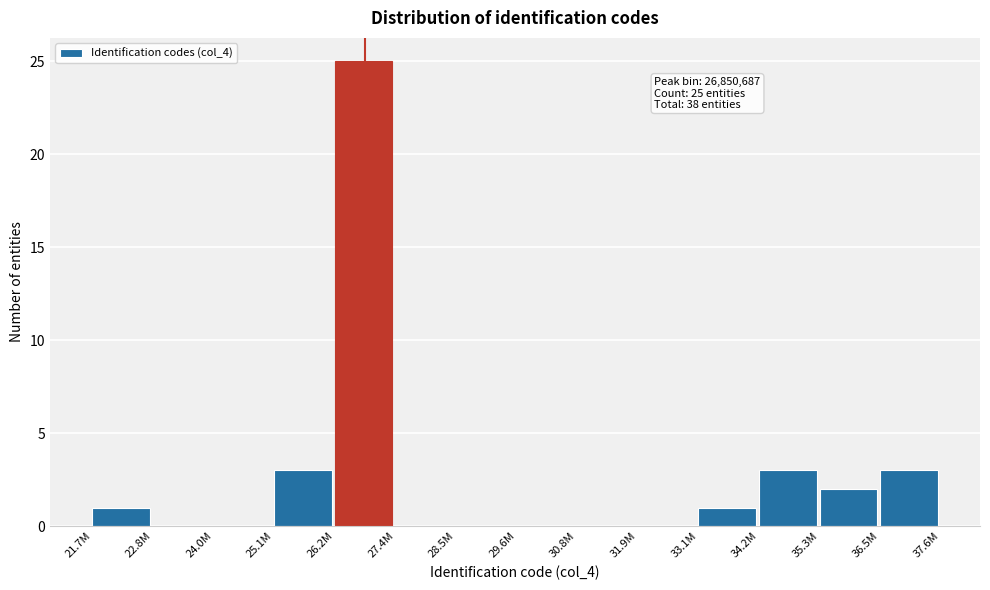

Reading left to right, list all the values displayed in this chart.

21.7M=1	22.8M=0	24.0M=0	25.1M=3	26.2M=25	27.4M=0	28.5M=0	29.6M=0	30.8M=0	31.9M=0	33.1M=1	34.2M=3	35.3M=2	36.5M=3